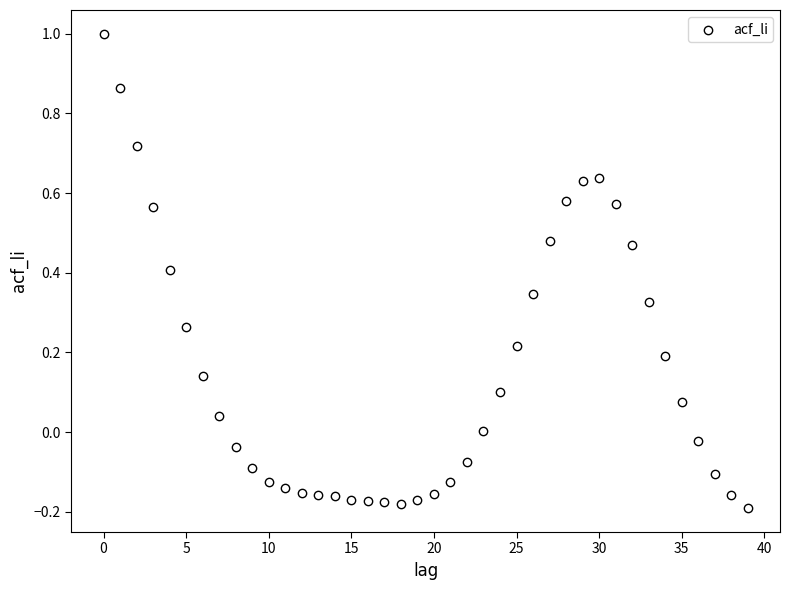

What is the range of Y values (max minus min)?

1.2